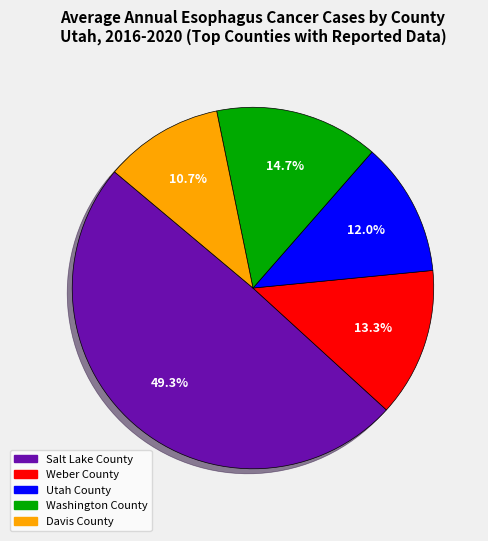

Is there a majority slice in this chart?

No